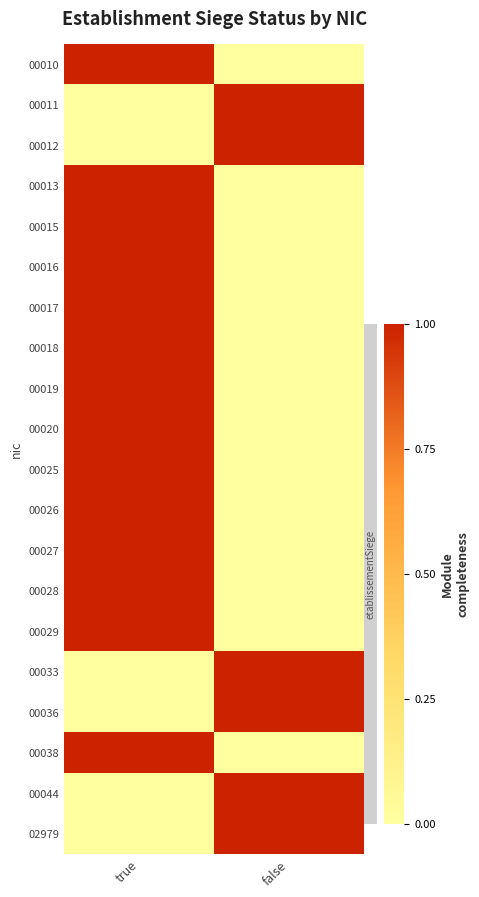

Reading left to right, list all the values displayed in this chart.

00010: true=1	false=0
00011: true=0	false=1
00012: true=0	false=1
00013: true=1	false=0
00015: true=1	false=0
00016: true=1	false=0
00017: true=1	false=0
00018: true=1	false=0
00019: true=1	false=0
00020: true=1	false=0
00025: true=1	false=0
00026: true=1	false=0
00027: true=1	false=0
00028: true=1	false=0
00029: true=1	false=0
00033: true=0	false=1
00036: true=0	false=1
00038: true=1	false=0
00044: true=0	false=1
02979: true=0	false=1